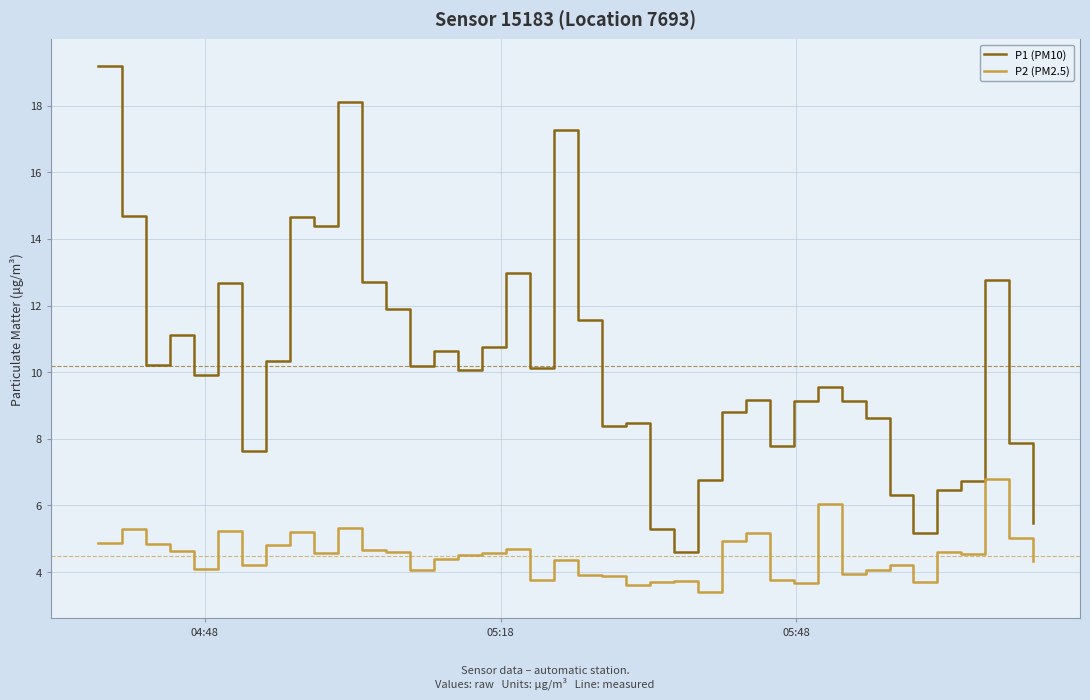

True or false: P1 (PM10) and P2 (PM2.5) intersect in this chart.

False